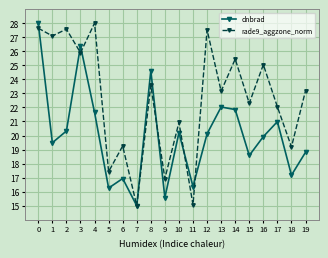

Rank the series at 10 from lowest to highest value.

dnbrad, rade9_aggzone_norm